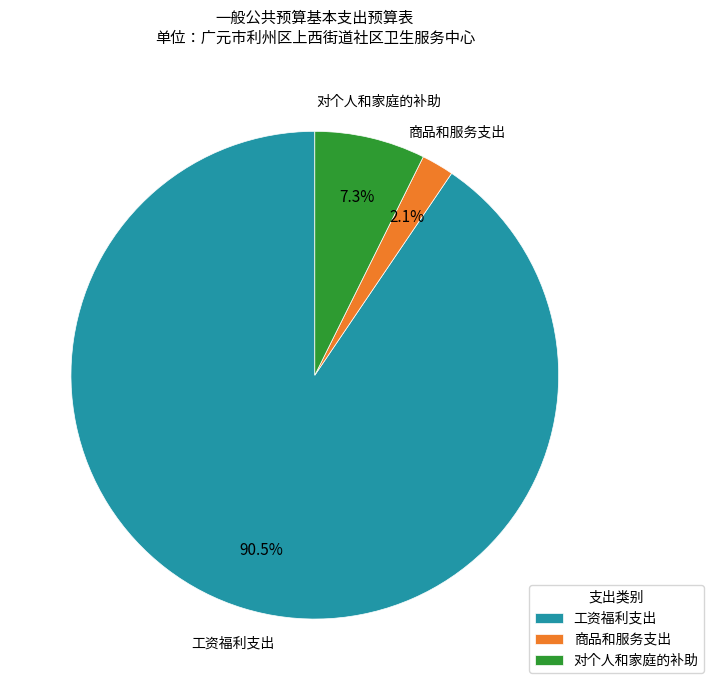

What percentage is the 对个人和家庭的补助 slice, to the nearest percent?

7%